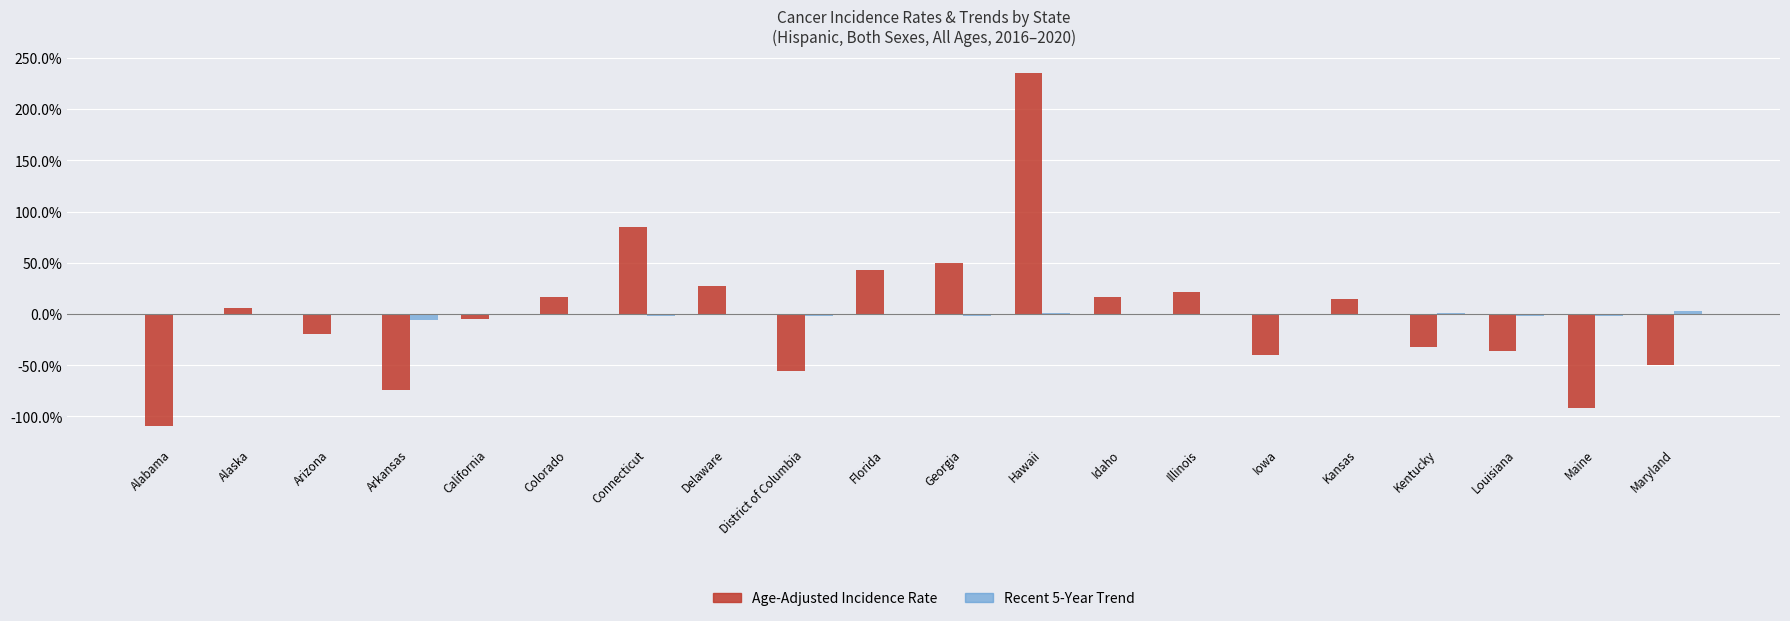

What is the label of the 14th bar from the right?

Connecticut